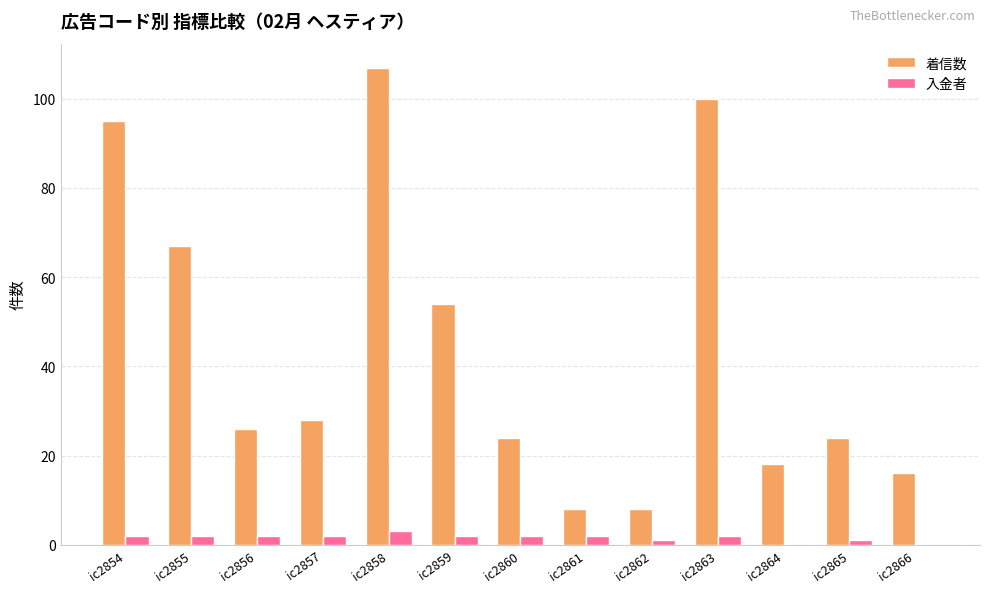

Which category has the highest value across all series?

ic2858